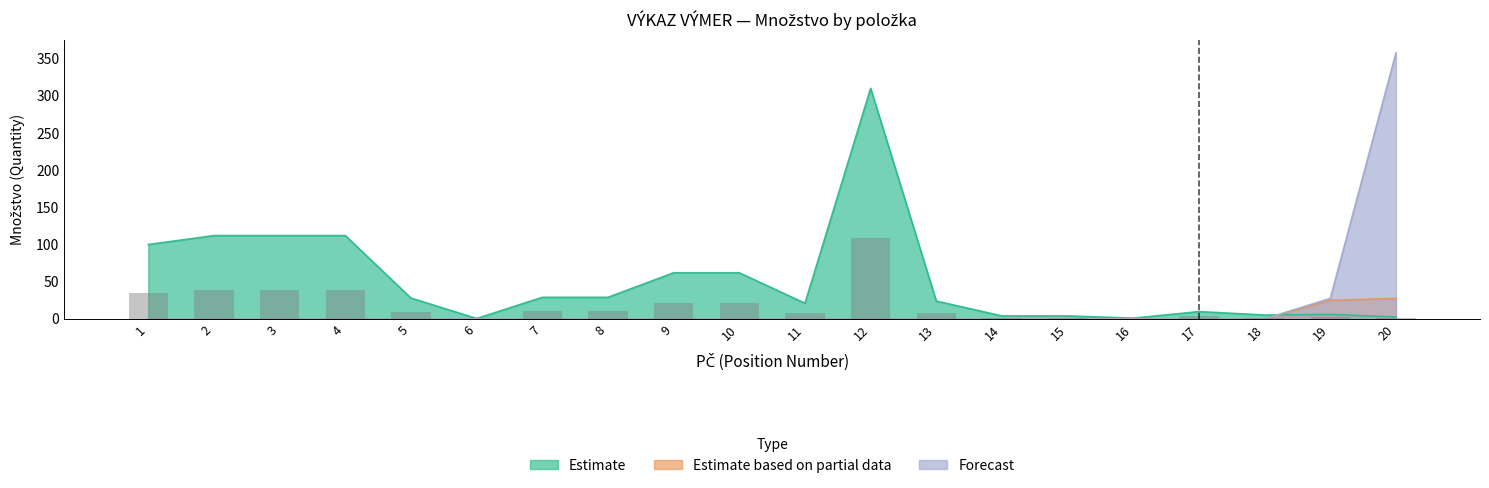

What is the value of the Forecast bar at the 20th from the left?

357.6